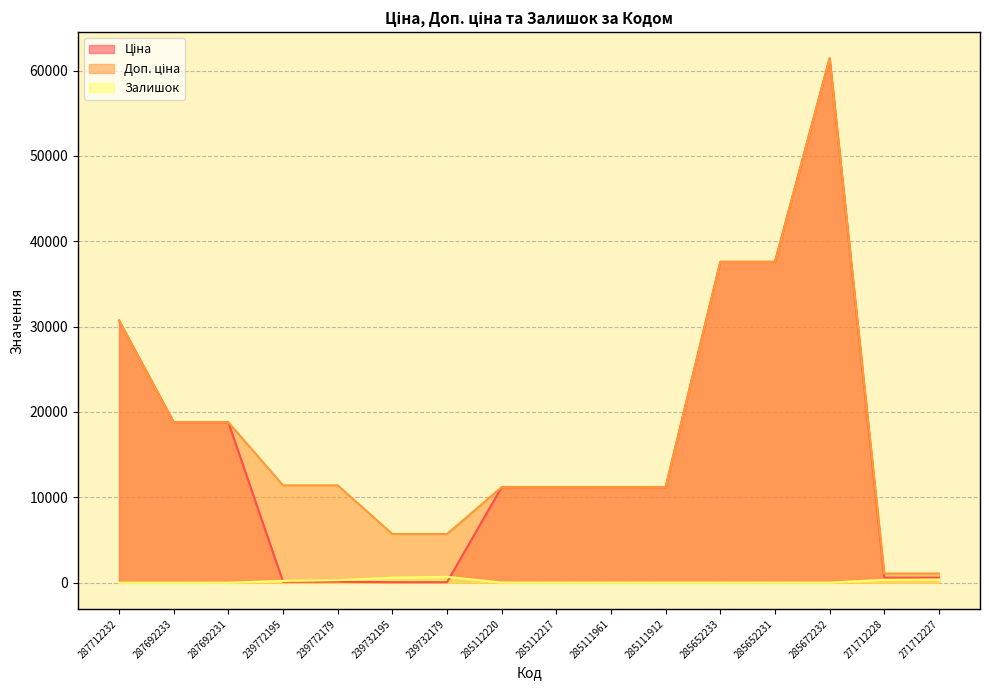

The Залишок series shows 5.1 at 285652231. True or false?

False